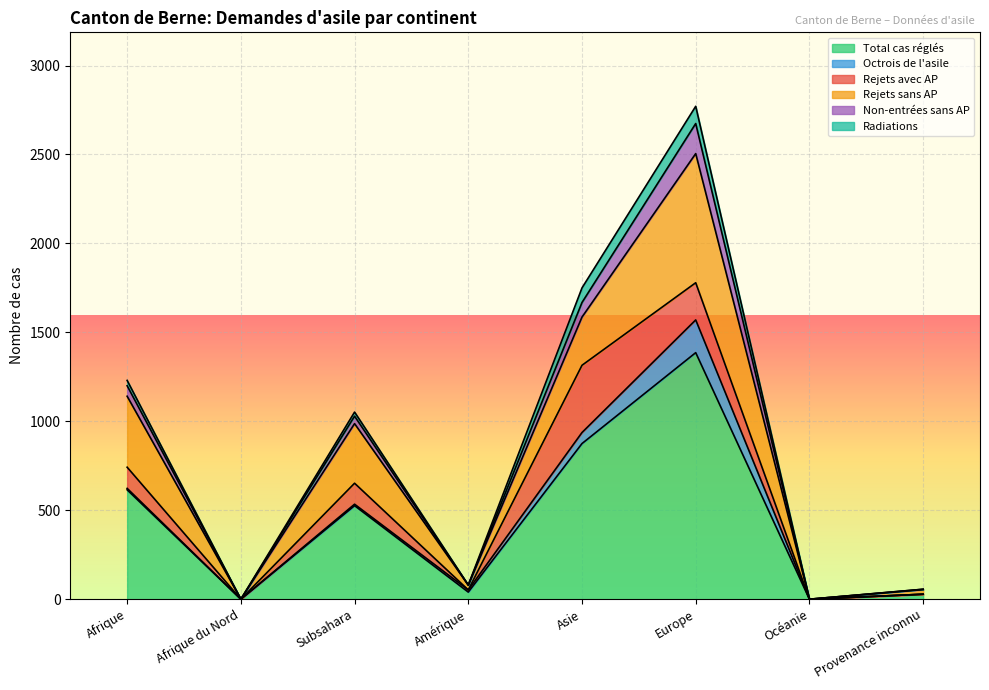

The Total cas réglés series shows 52 at Amérique. True or false?

False